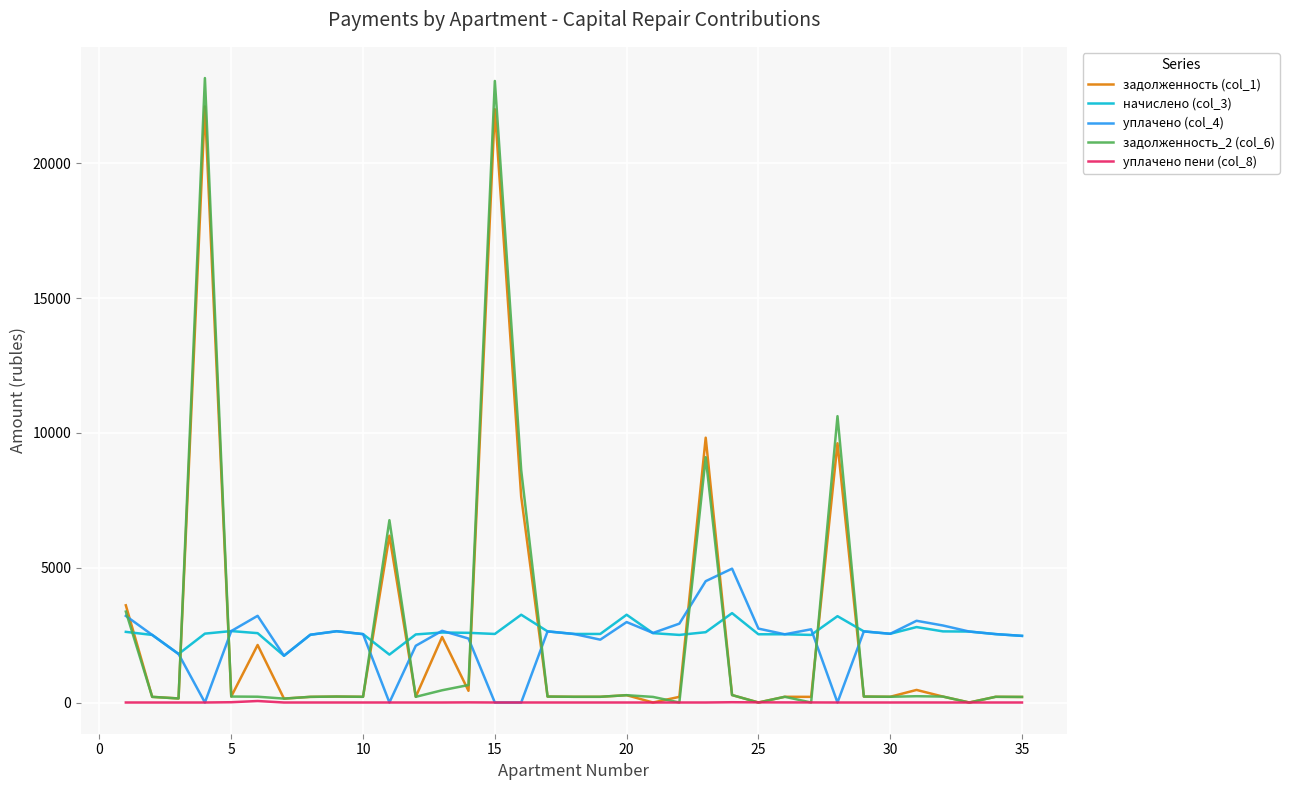

How many values in the начислено (col_3) series are below 2554?

17